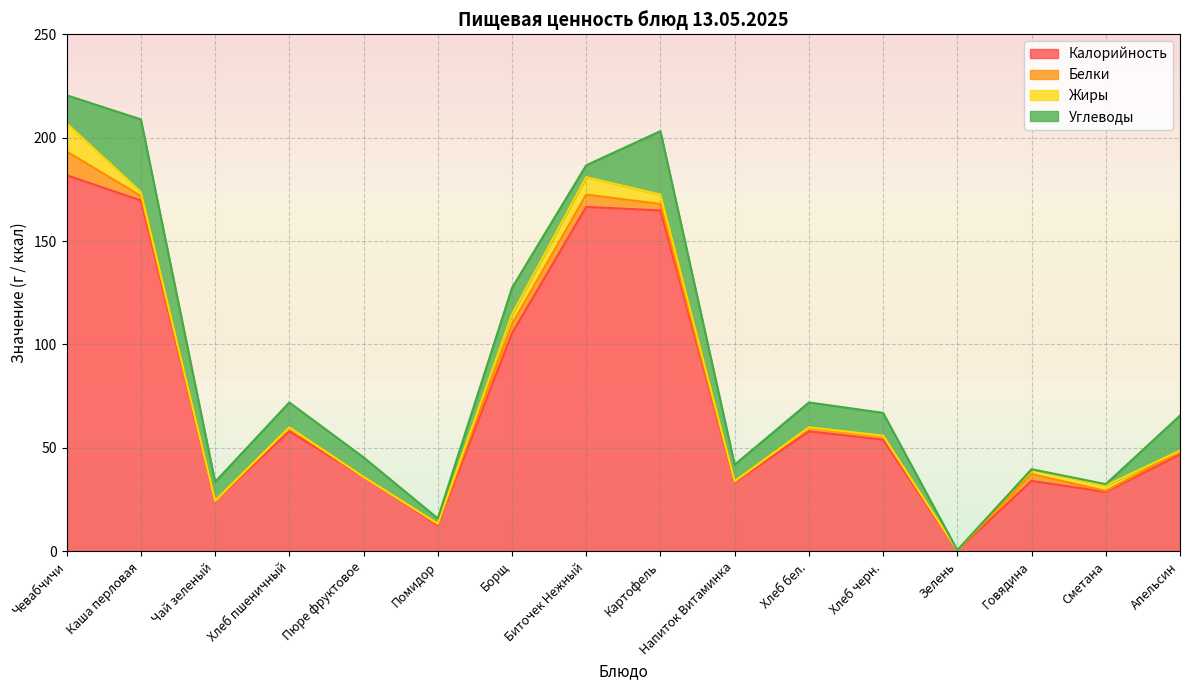

What are all the series names shown in the legend?

Калорийность, Белки, Жиры, Углеводы